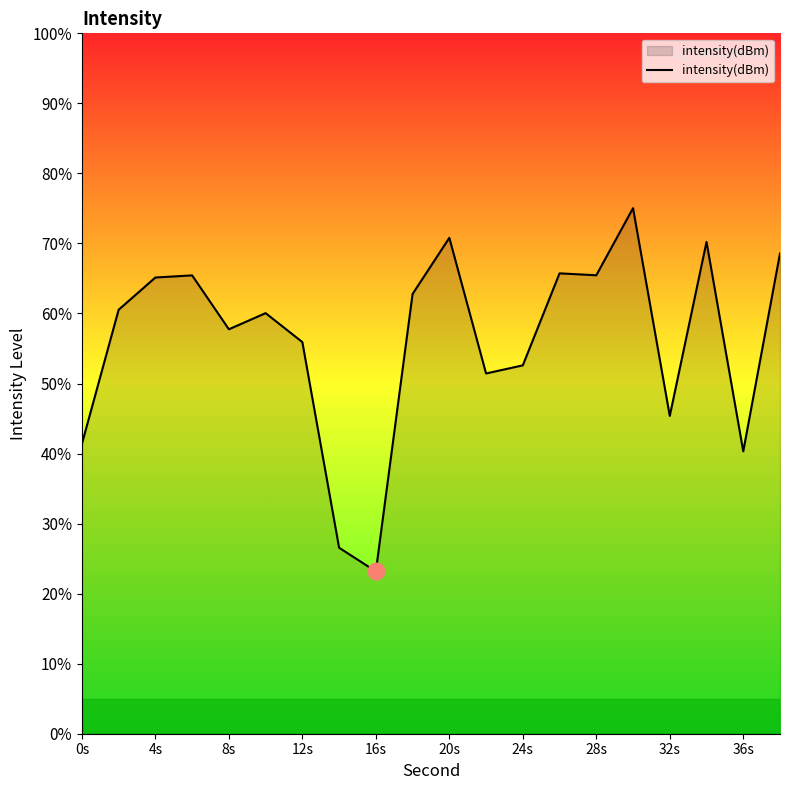

What is the smallest value displayed?

23.2